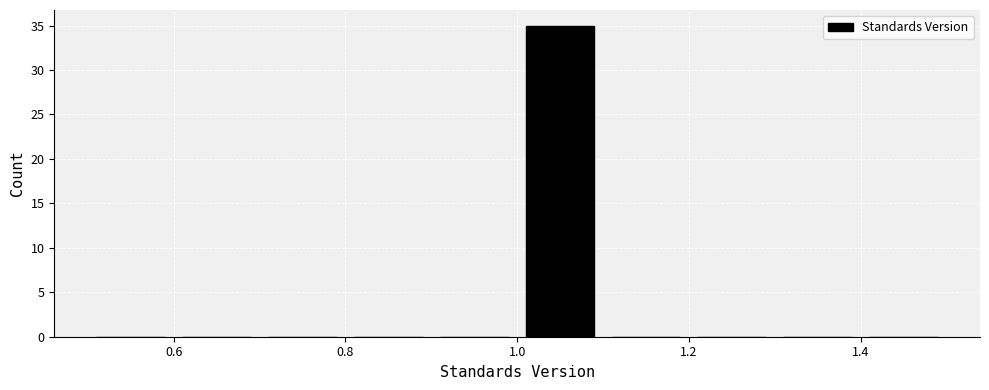

Which range on the x-axis has the tallest bar?

1.0 to 1.1